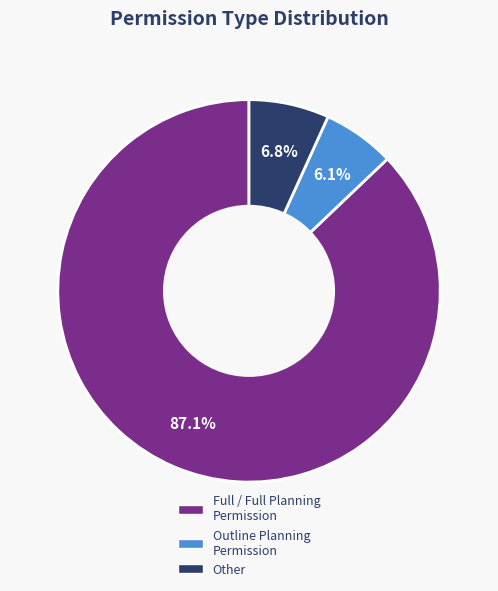

What is the largest slice in the pie chart?

Full / Full Planning Permission